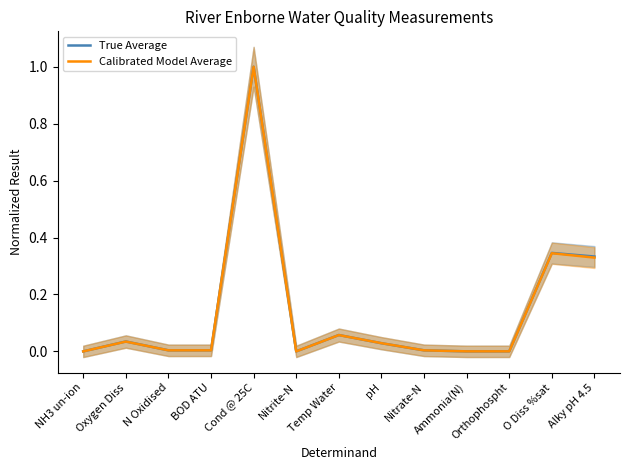

Which category has the lowest value in the Calibrated Model Average series?

NH3 un-ion